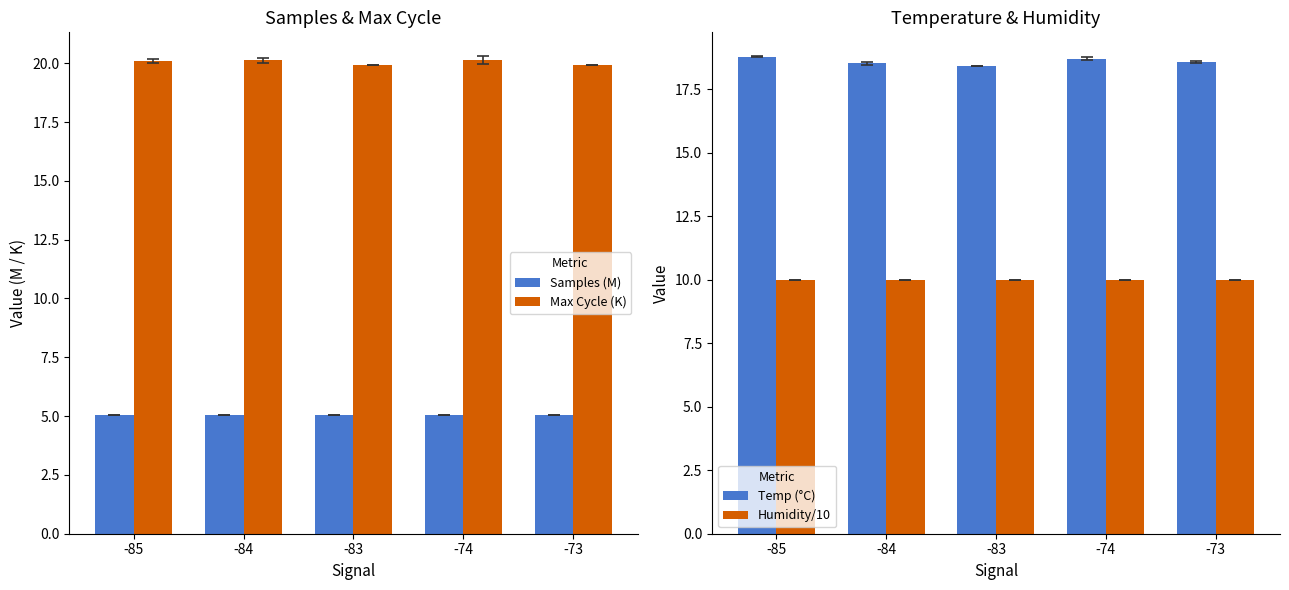

Which series has the widest spread of values?

Temp (°C)